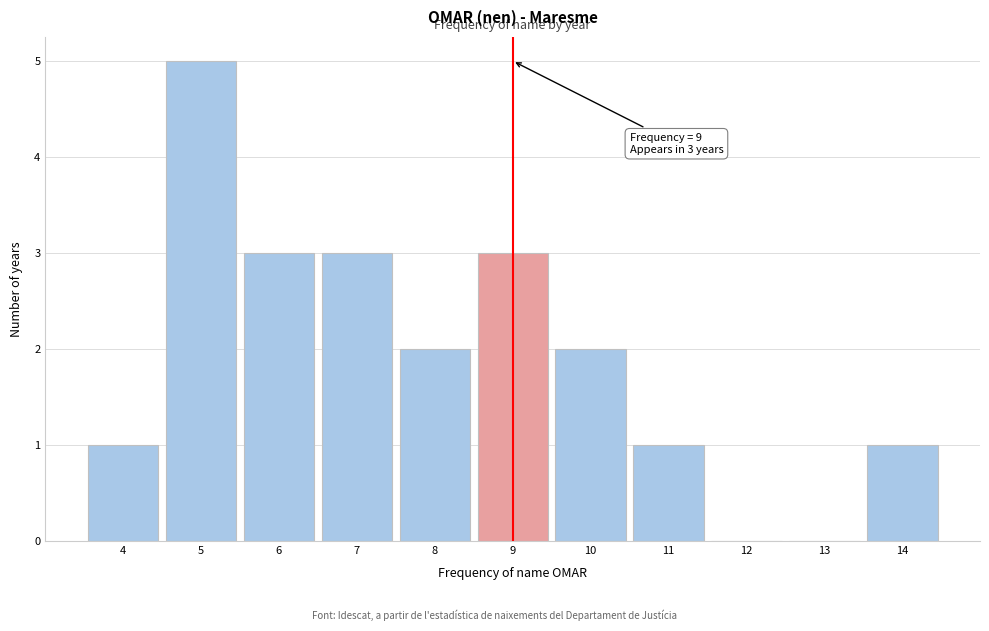

Over which range of the x-axis is the bar tallest?

4.5 to 5.5